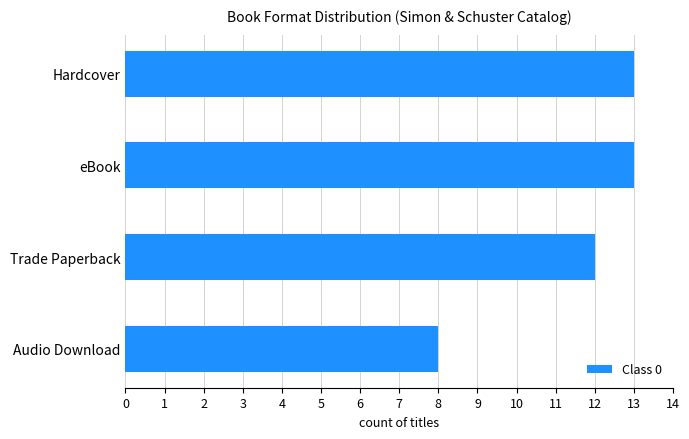

True or false: the data shows 20 at eBook.

False